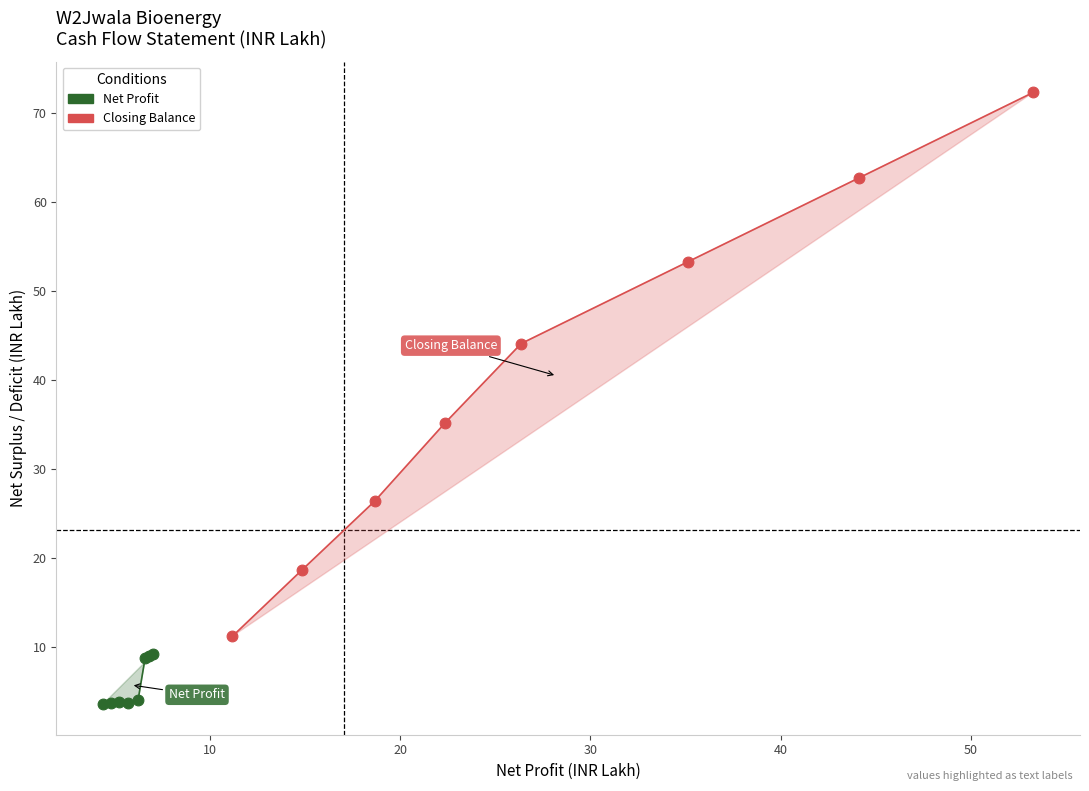

What are all the series names shown in the legend?

Net Profit, Closing Balance